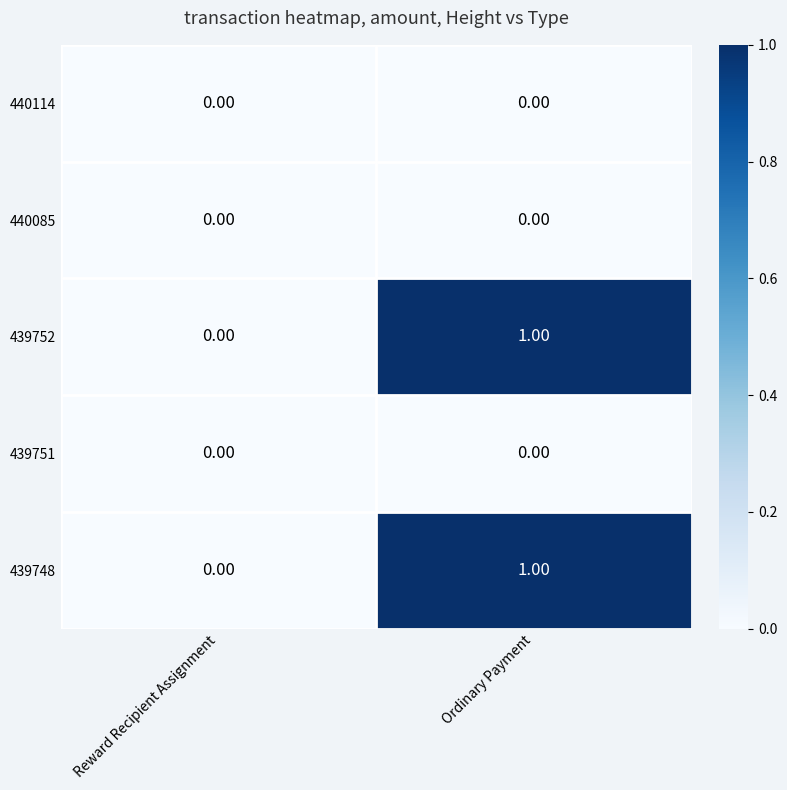

Is the value of 440114 at Reward Recipient Assignment greater than the value of 439748 at Ordinary Payment?

No